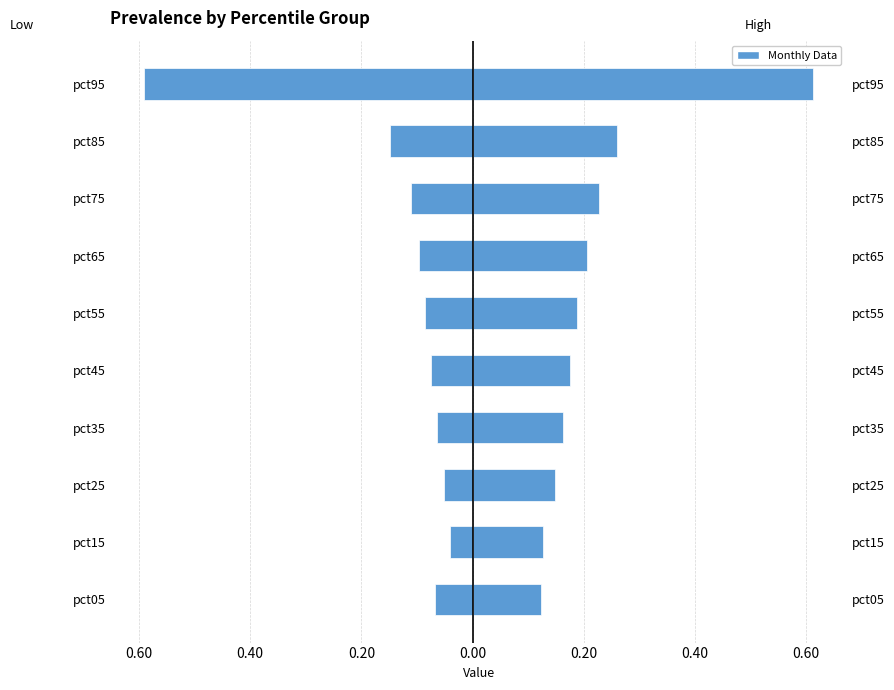

Is it true that Jan equals -0.0 at pct25?

False